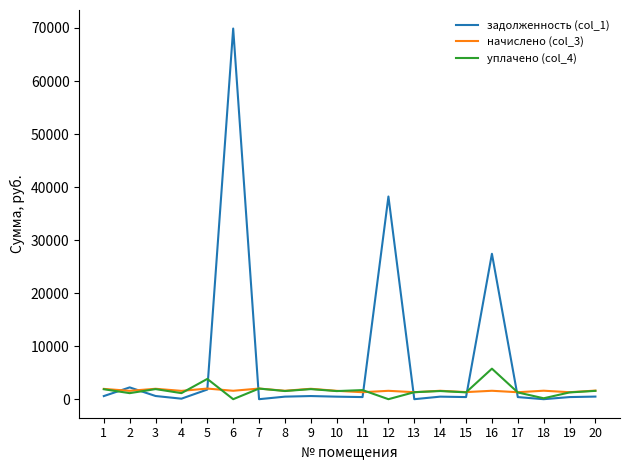

The value of задолженность (col_1) at 12 is 68354.1. True or false?

False